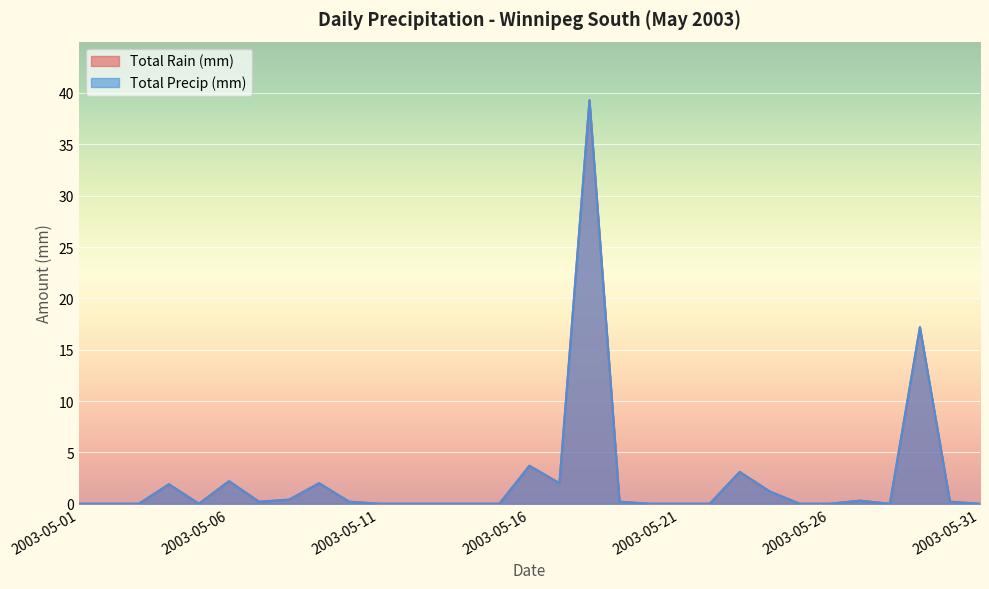

What are all the series names shown in the legend?

Total Rain (mm), Total Precip (mm)